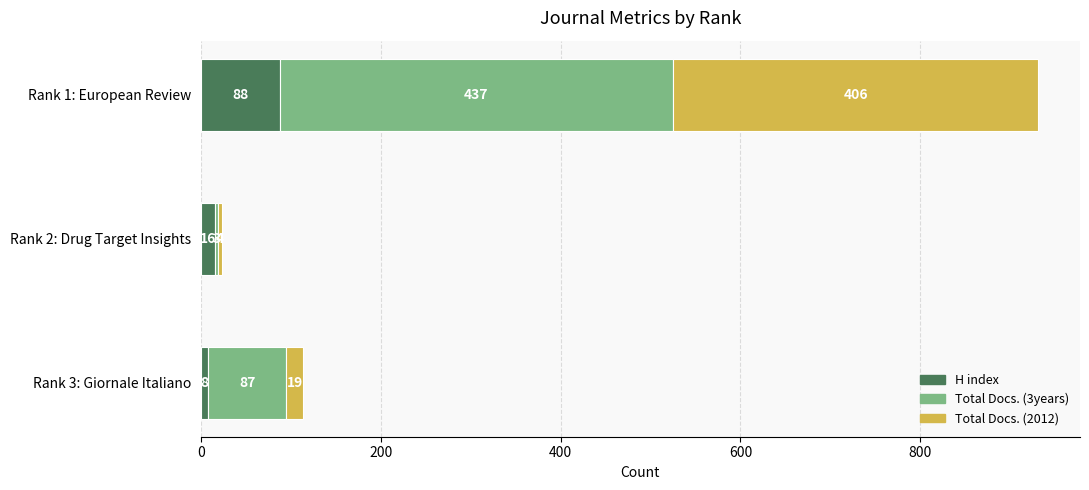

What are all the series names shown in the legend?

H index, Total Docs. (3years), Total Docs. (2012)